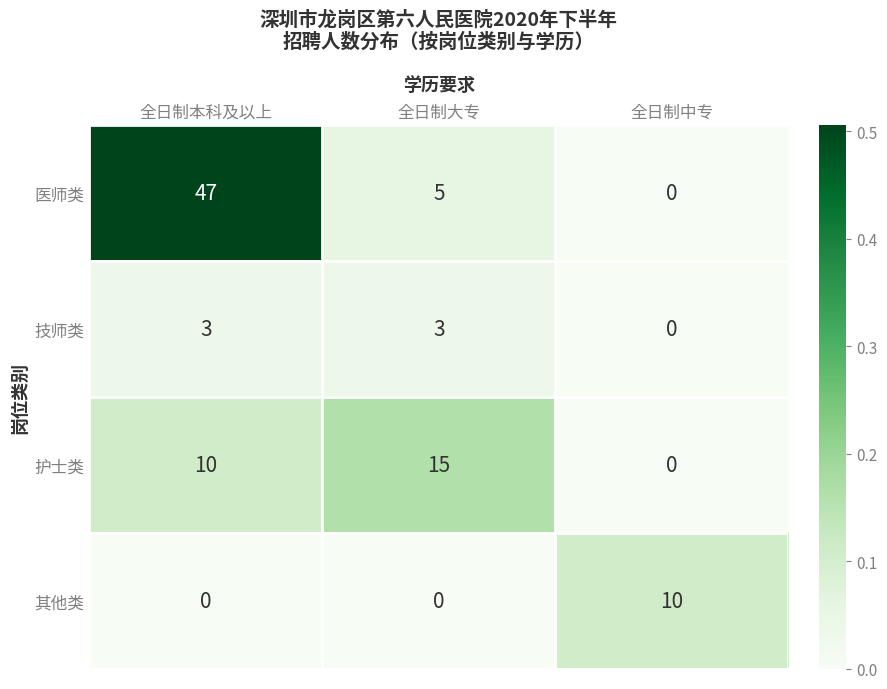

The value of 医师类 at 全日制本科及以上 is 47. True or false?

True